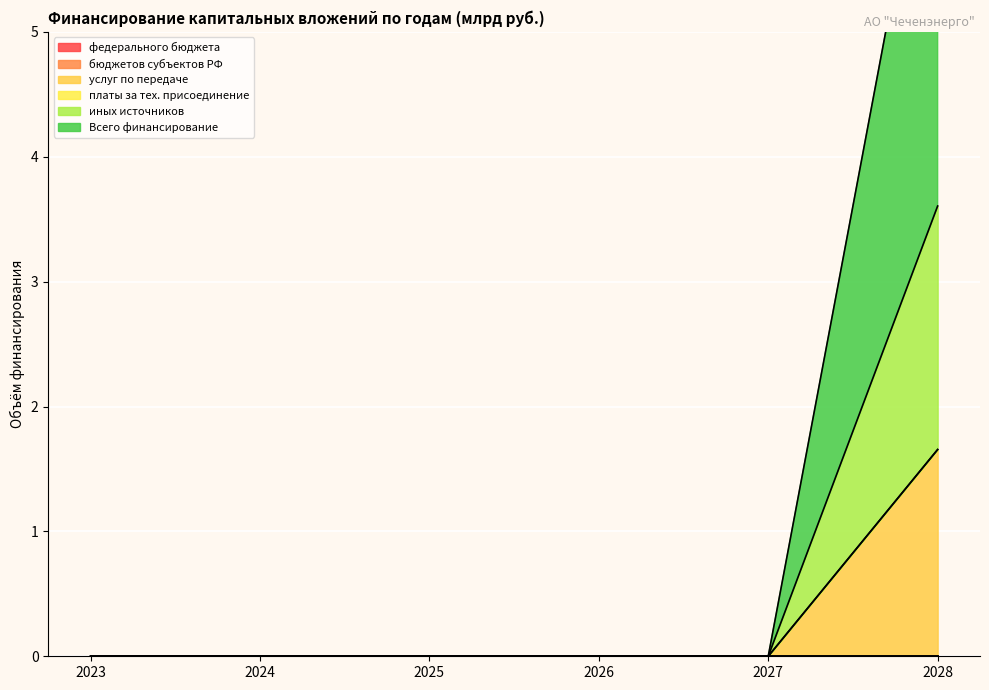

List the labels in order of услуг по передаче value, smallest first.

2023, 2024, 2025, 2026, 2027, 2028